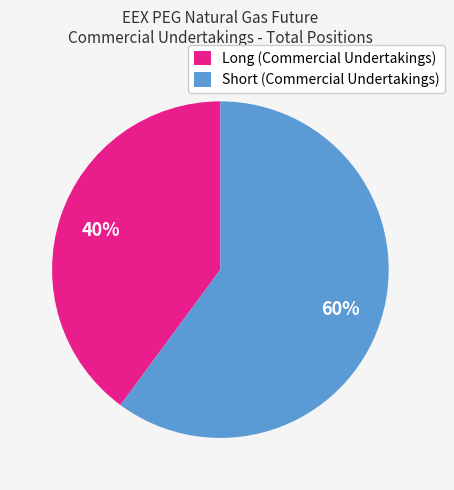

Which category accounts for the majority?

Short (Commercial Undertakings)